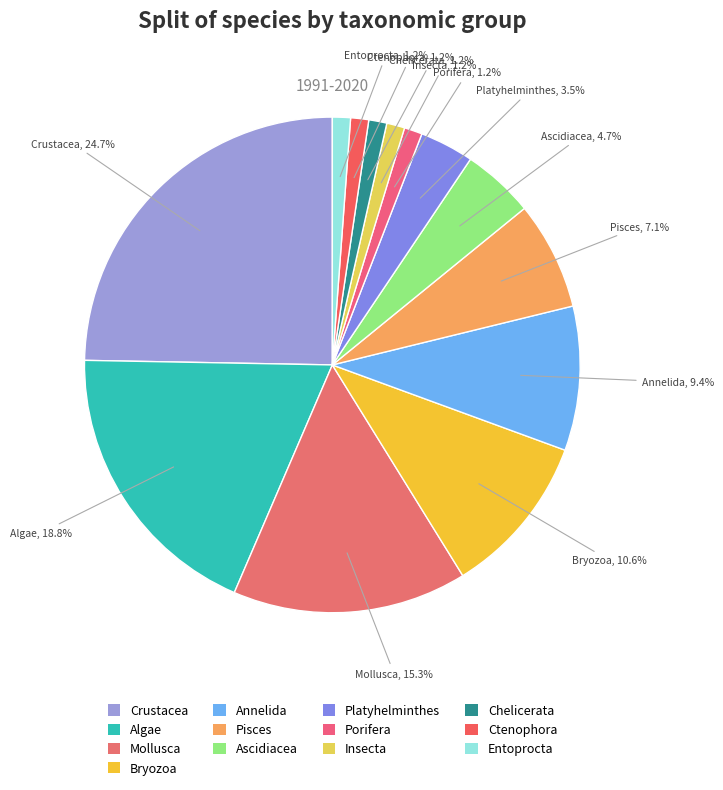

What is the smallest slice in the pie chart?

Porifera (n= 1)